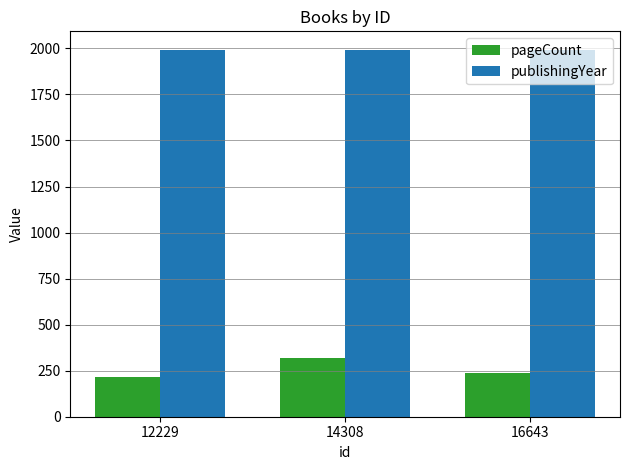

Reading left to right, list all the values displayed in this chart.

pageCount: 12229=216	14308=318	16643=240
publishingYear: 12229=1993	14308=1993	16643=1993